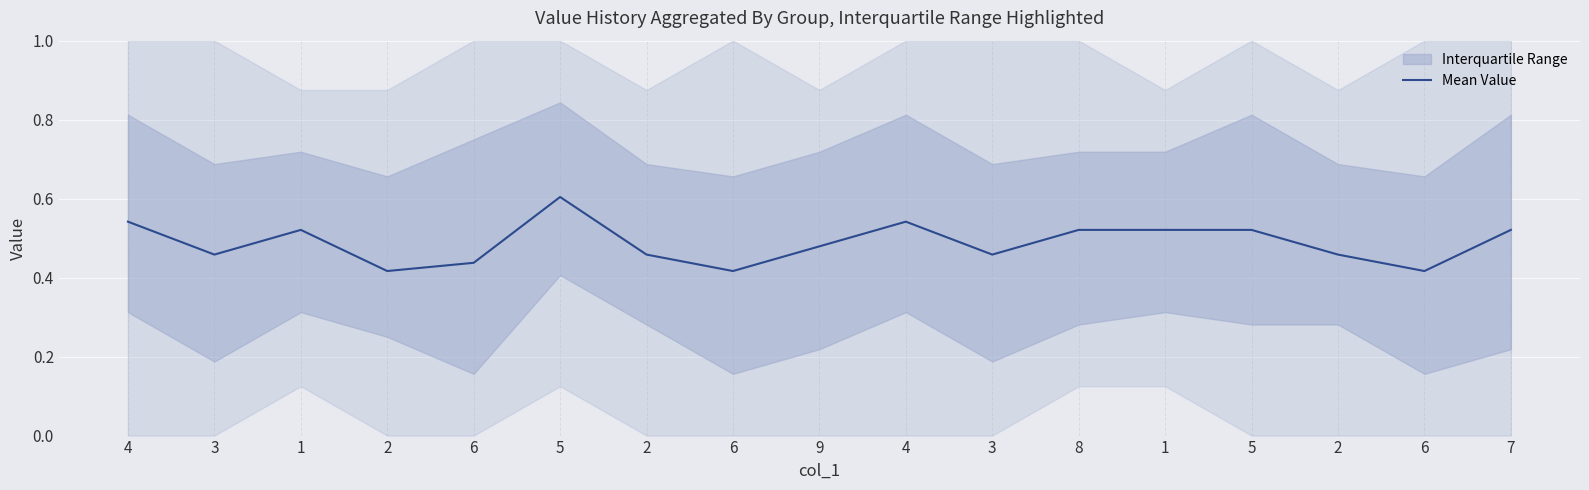

List the labels in order of value, largest first.

5, 4, 4, 1, 8, 1, 5, 7, 9, 3, 2, 3, 2, 6, 2, 6, 6